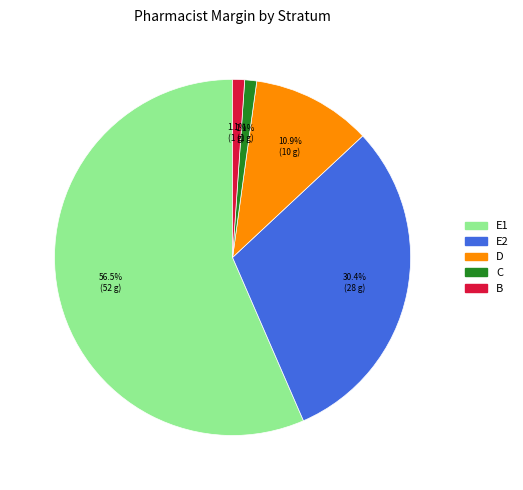

What percentage is the E2 slice, to the nearest percent?

30%